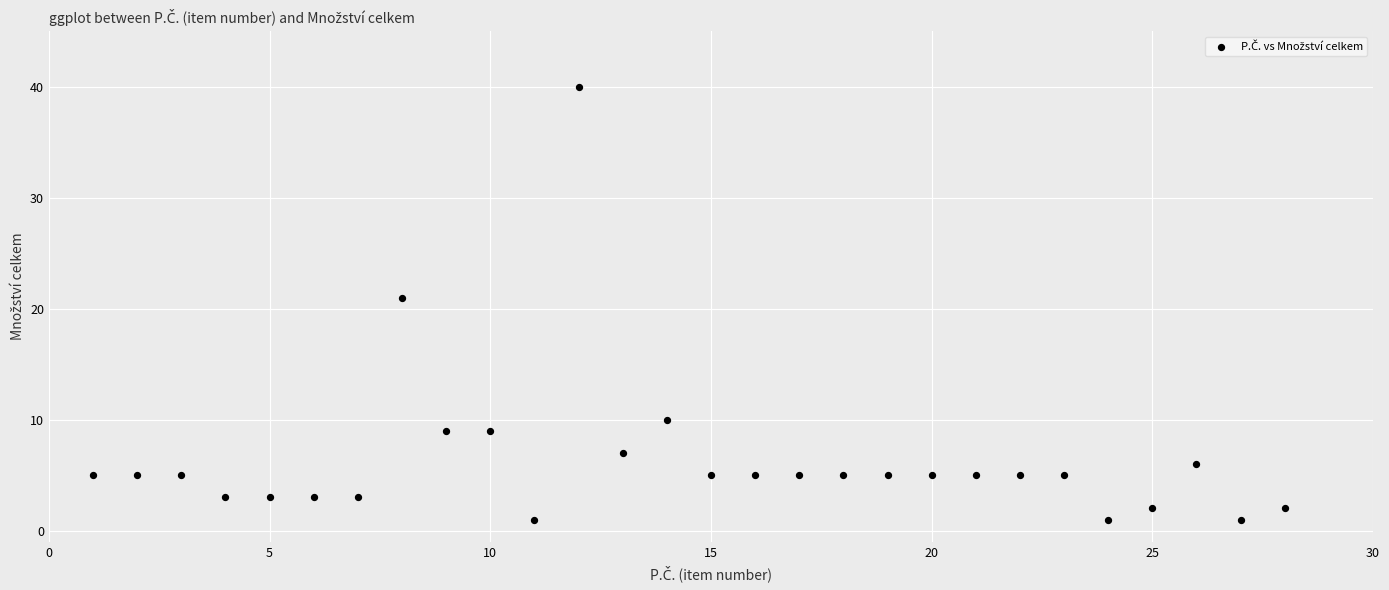

What Y value in the scatter plot is closest to 20?

21